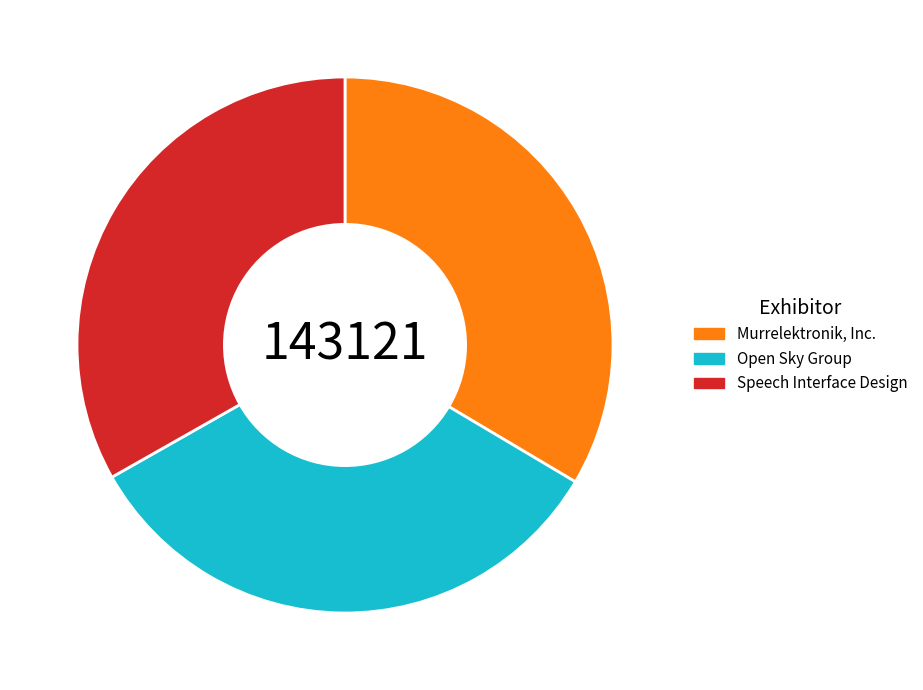

Does any single category account for the majority?

No